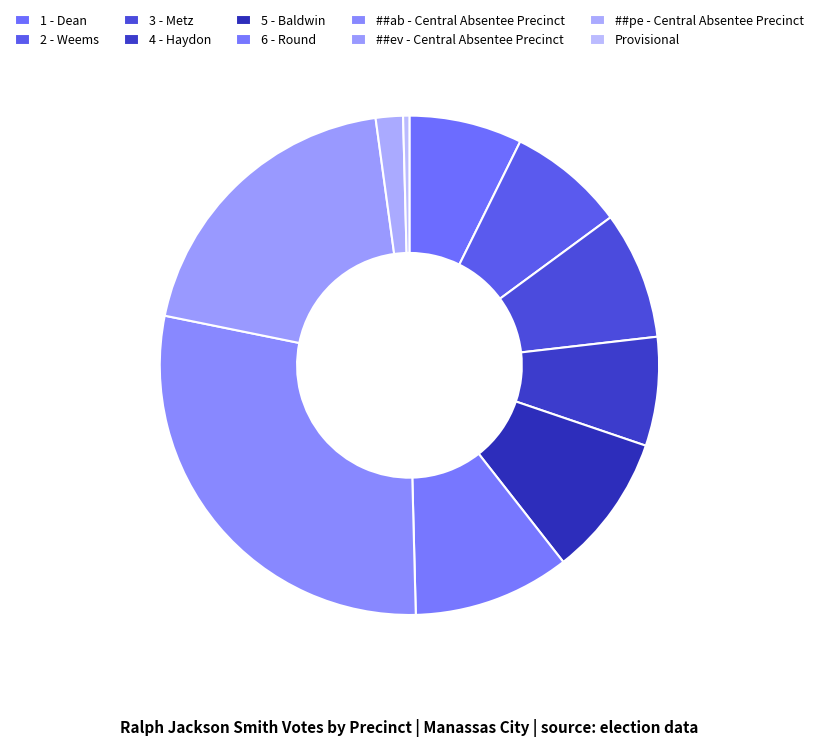

Count the number of slices in the pie.

10